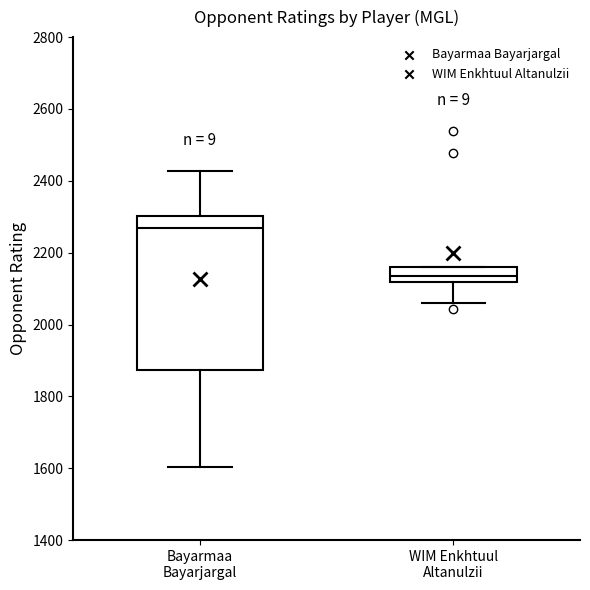

Which box's median line is the lowest?

WIM Enkhtuul Altanulzii